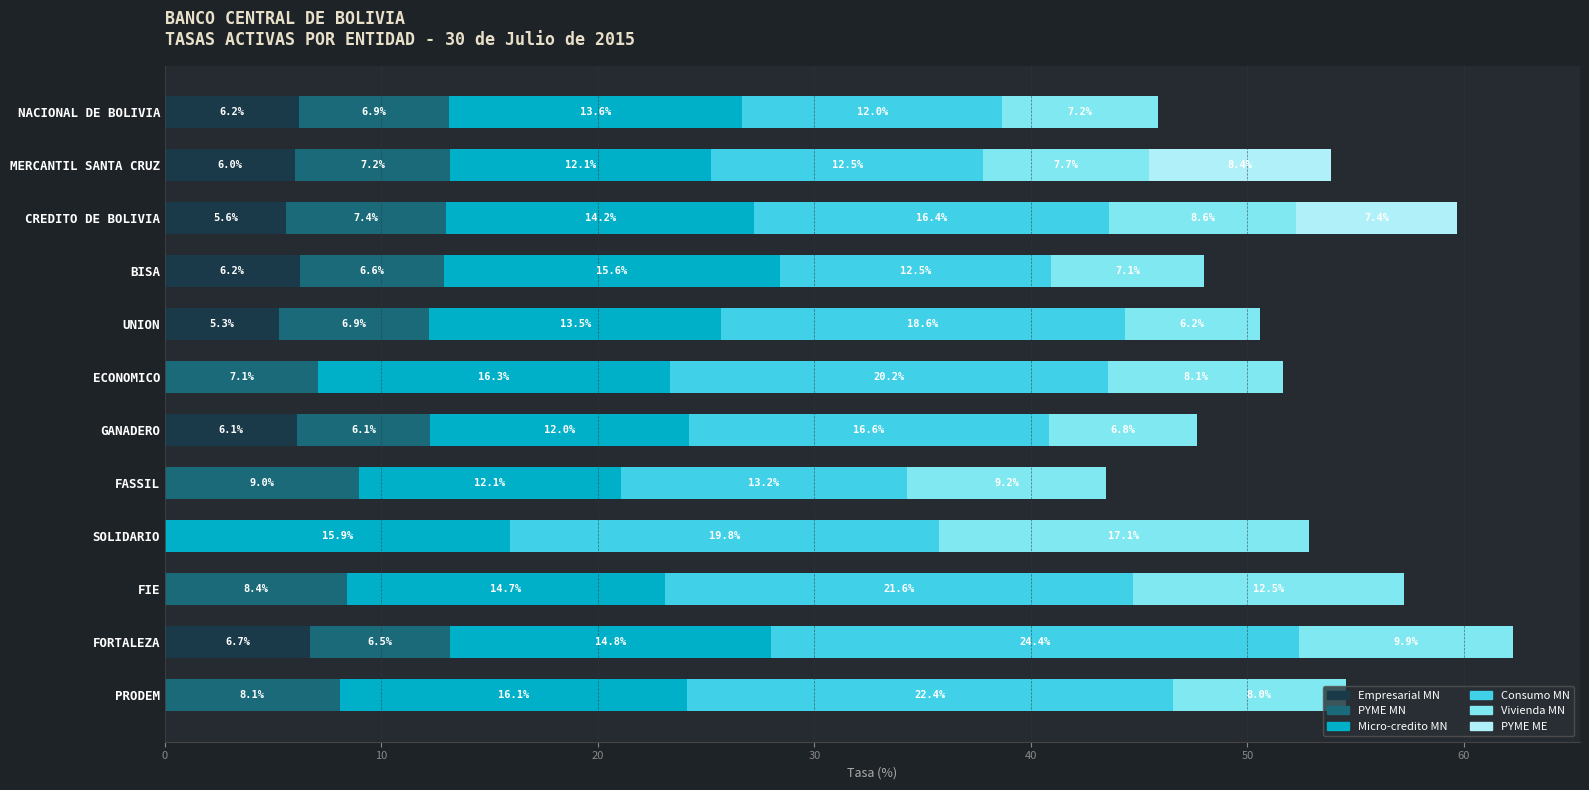

At which category is the sum across all series the highest?

FORTALEZA